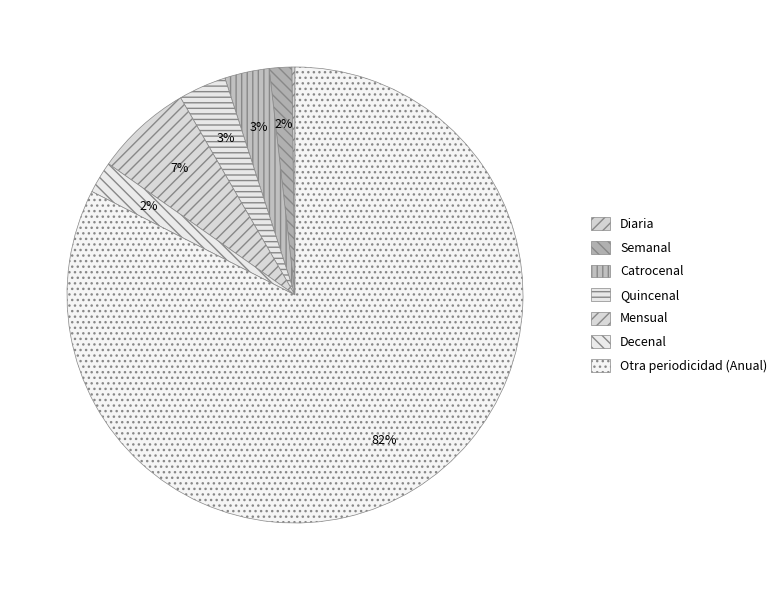

Approximately how many times larger is the value at Decenal compared to Diaria?

10.0